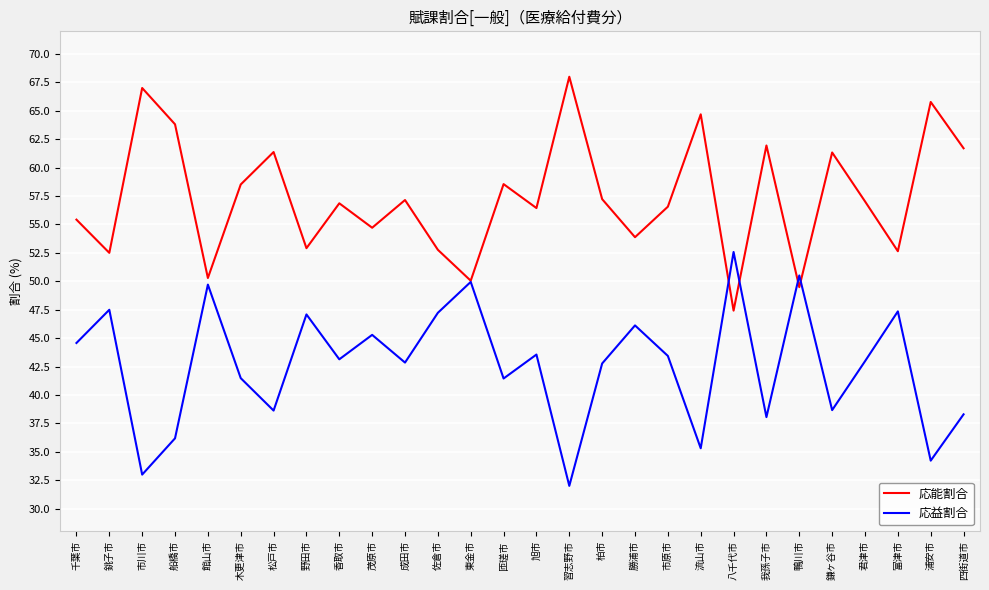

What is the difference between the highest and lowest values at 佐倉市?

5.5